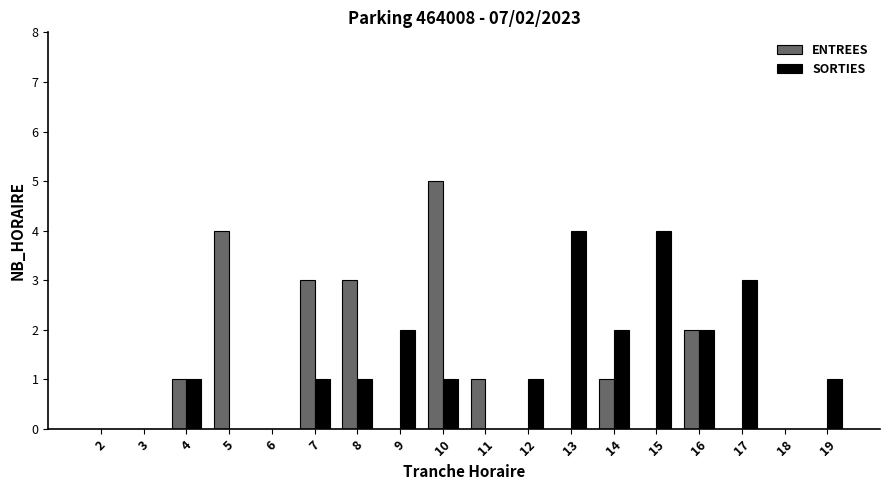

Between 4 and 11, which series saw the biggest shift?

SORTIES